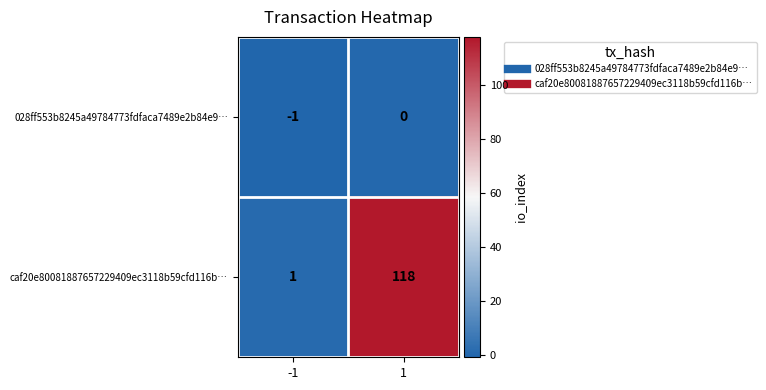

Which series has the largest range (max minus min)?

caf20e80081887657229409ec3118b59cfd116b…